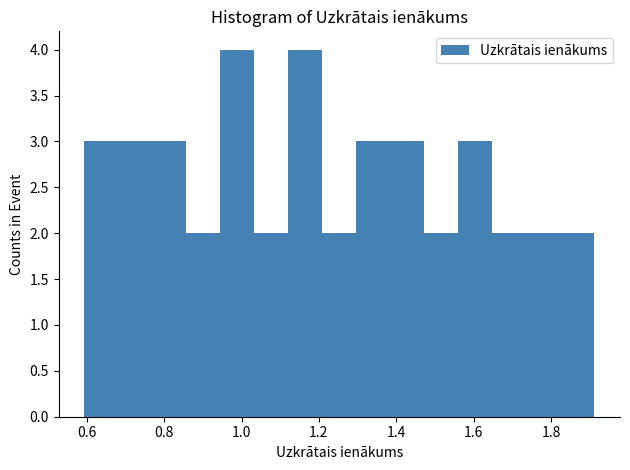

What is the height of the bar covering 0.94 to 1.04 on the x-axis? Neither the bar edges nor the heights are printed on the chart, so give them approximately, as read against the axes.

4